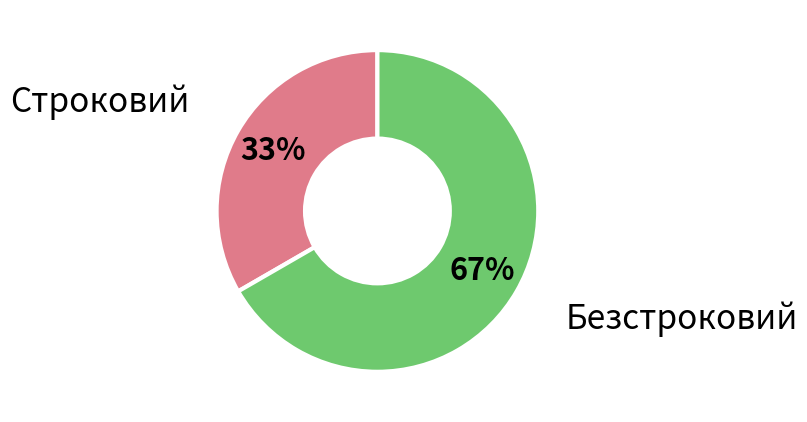

What is the largest slice in the pie chart?

Безстроковий